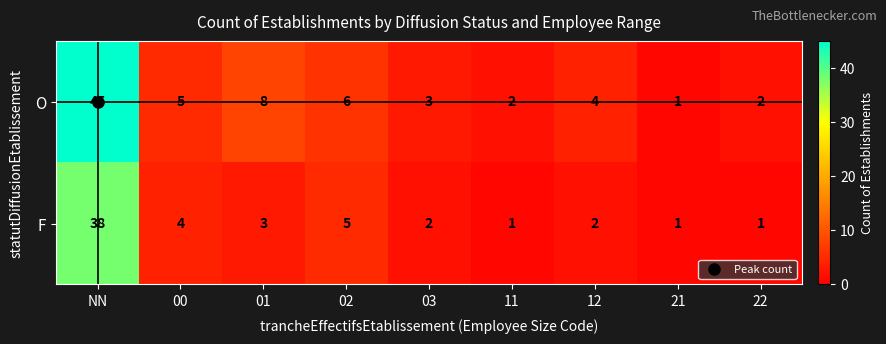

How many data points in O are less than 4?

4